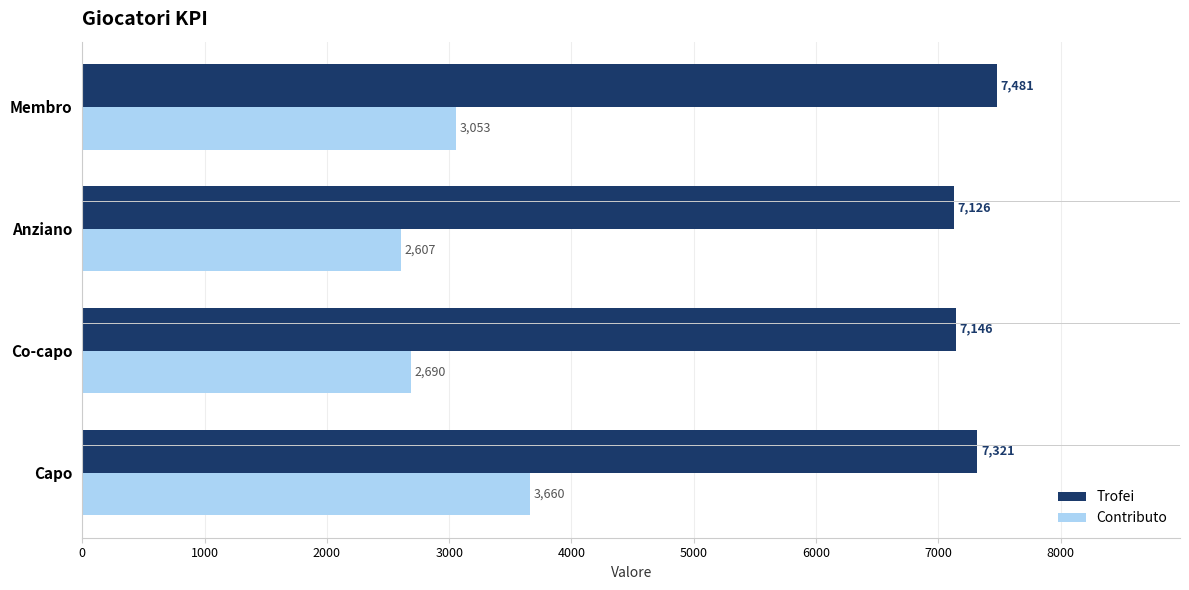

At Anziano, list the series in order from smallest to largest.

Contributo, Trofei